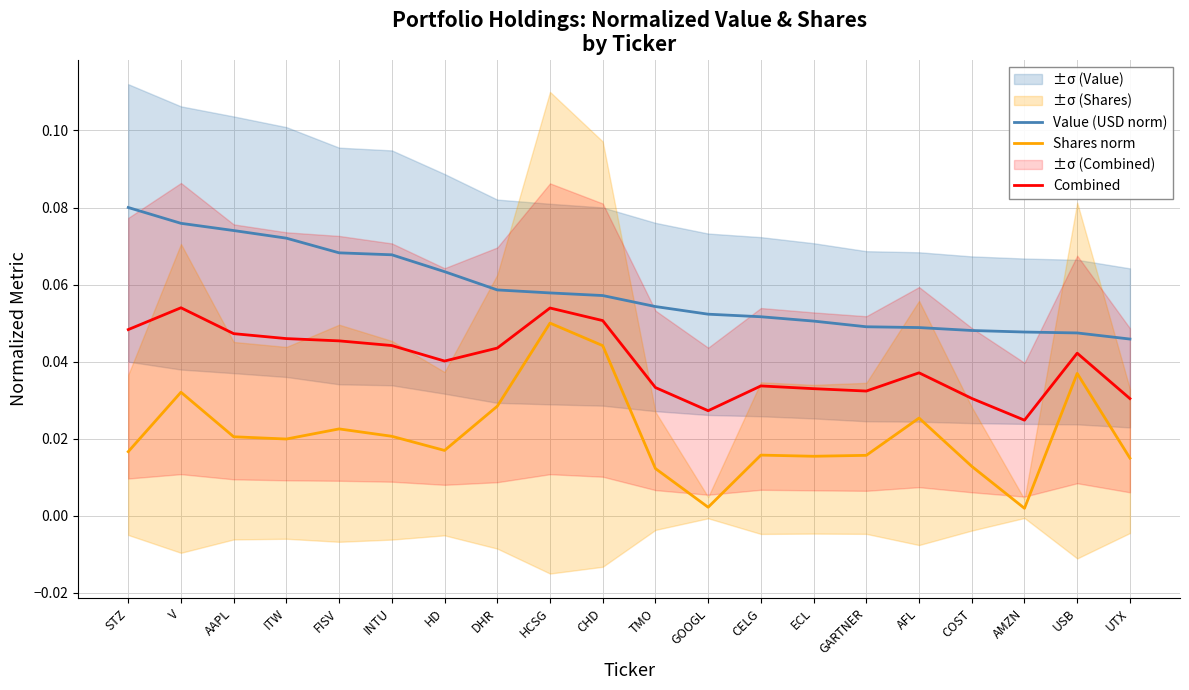

Where is Value (USD norm) nearest to the value 0?

UTX